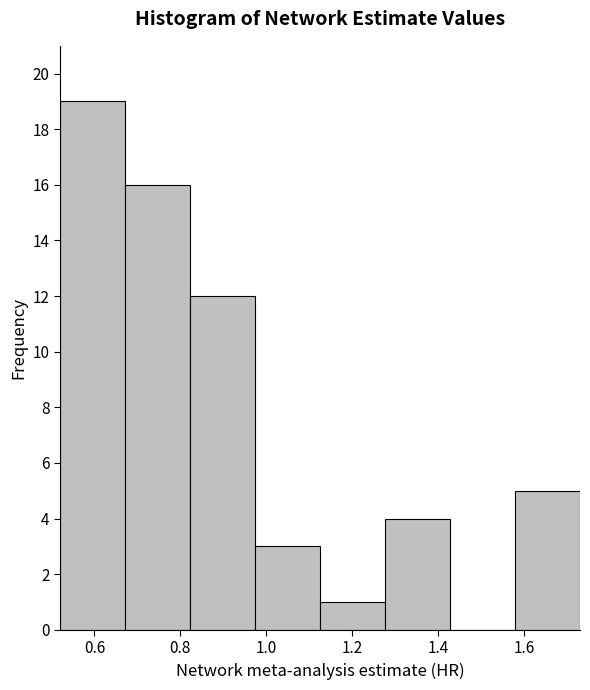

What is the height of the bar covering 0.82 to 0.98 on the x-axis? Neither the bar edges nor the heights are printed on the chart, so give them approximately, as read against the axes.

12